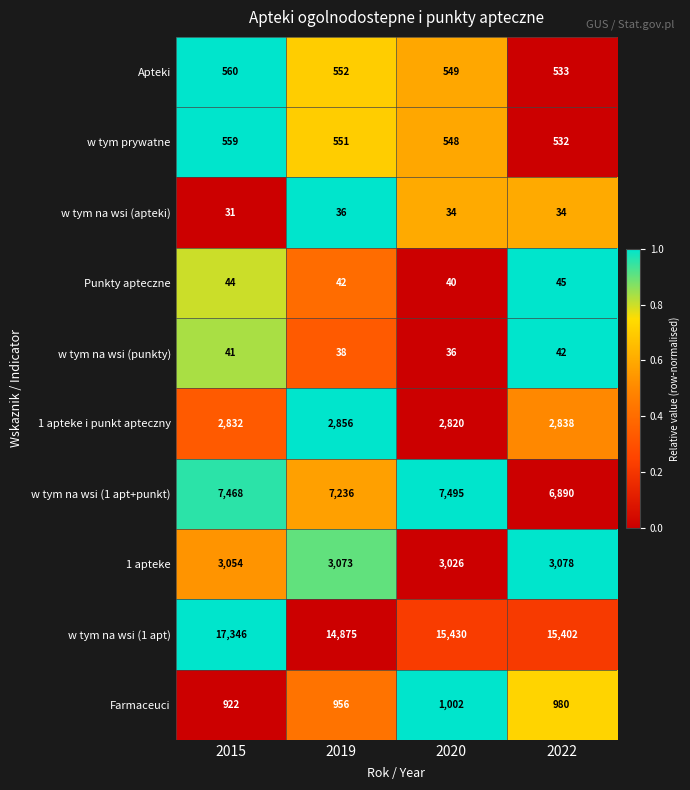

The value of w tym na wsi (1 apt) at 2022 is 23014. True or false?

False